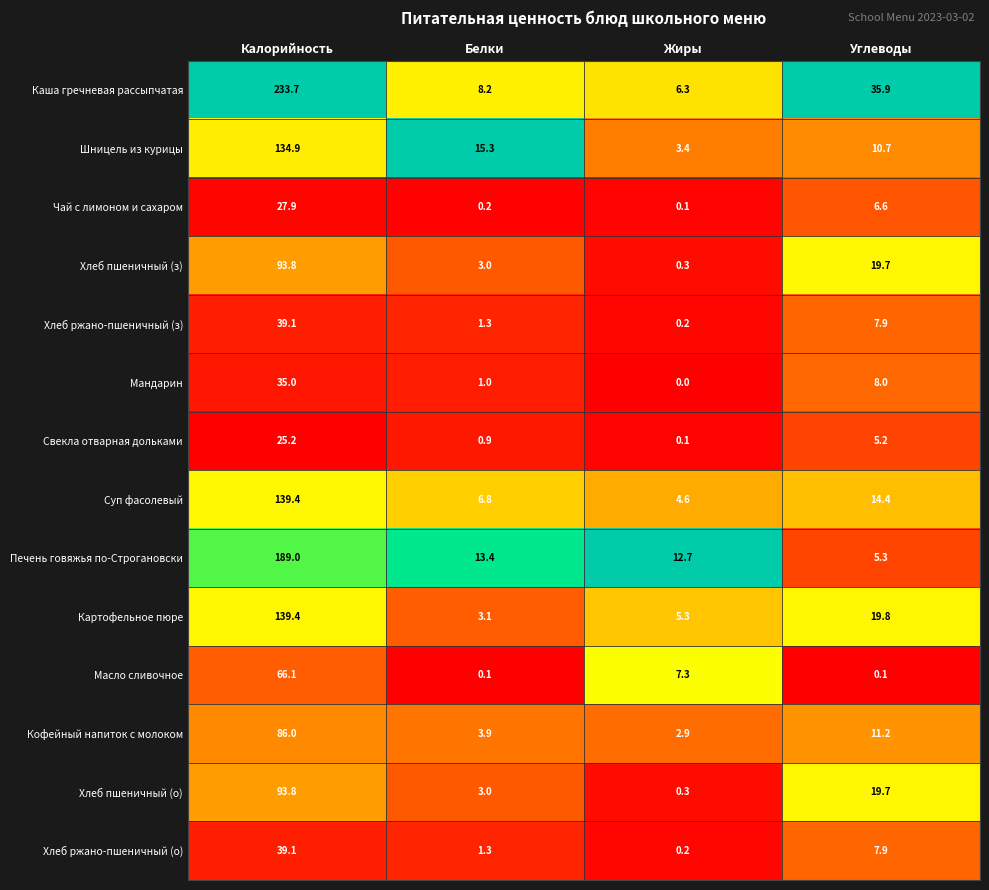

Which category has the highest value across all series?

Калорийность